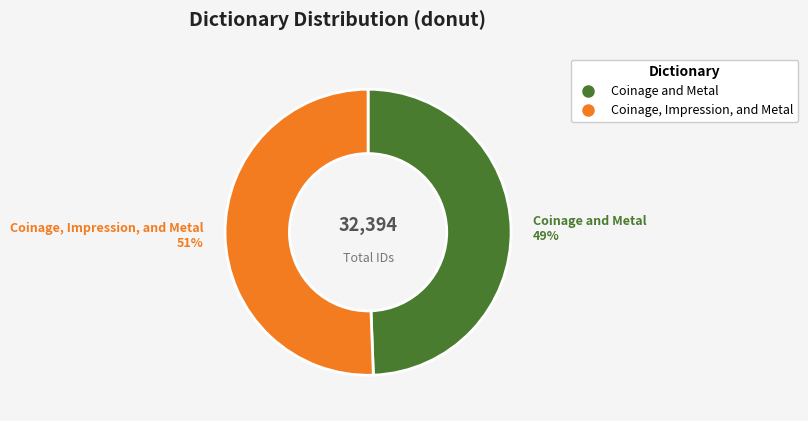

Which has a higher value, Coinage, Impression, and Metal or Coinage and Metal?

Coinage, Impression, and Metal